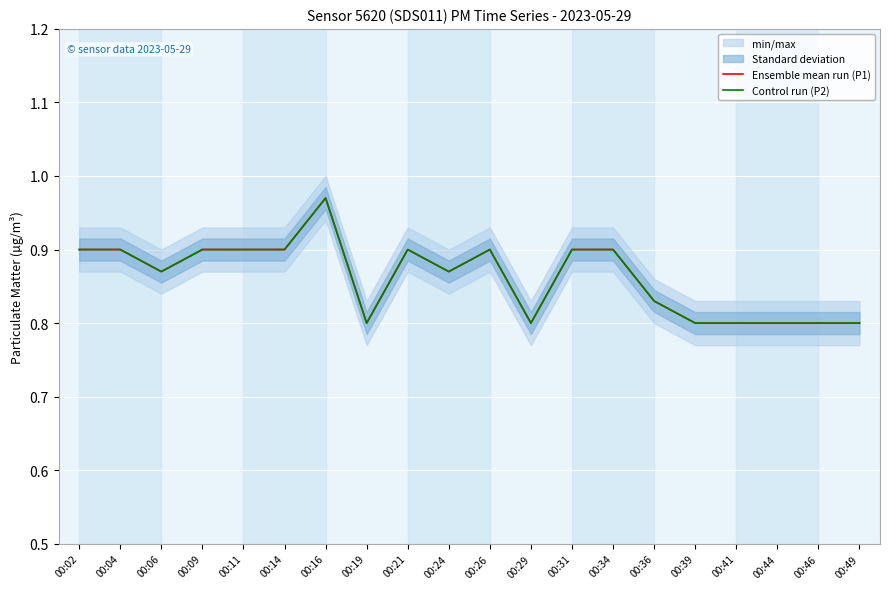

What is the difference between the maximum and second lowest values in the Ensemble mean run (P1) series?

0.2